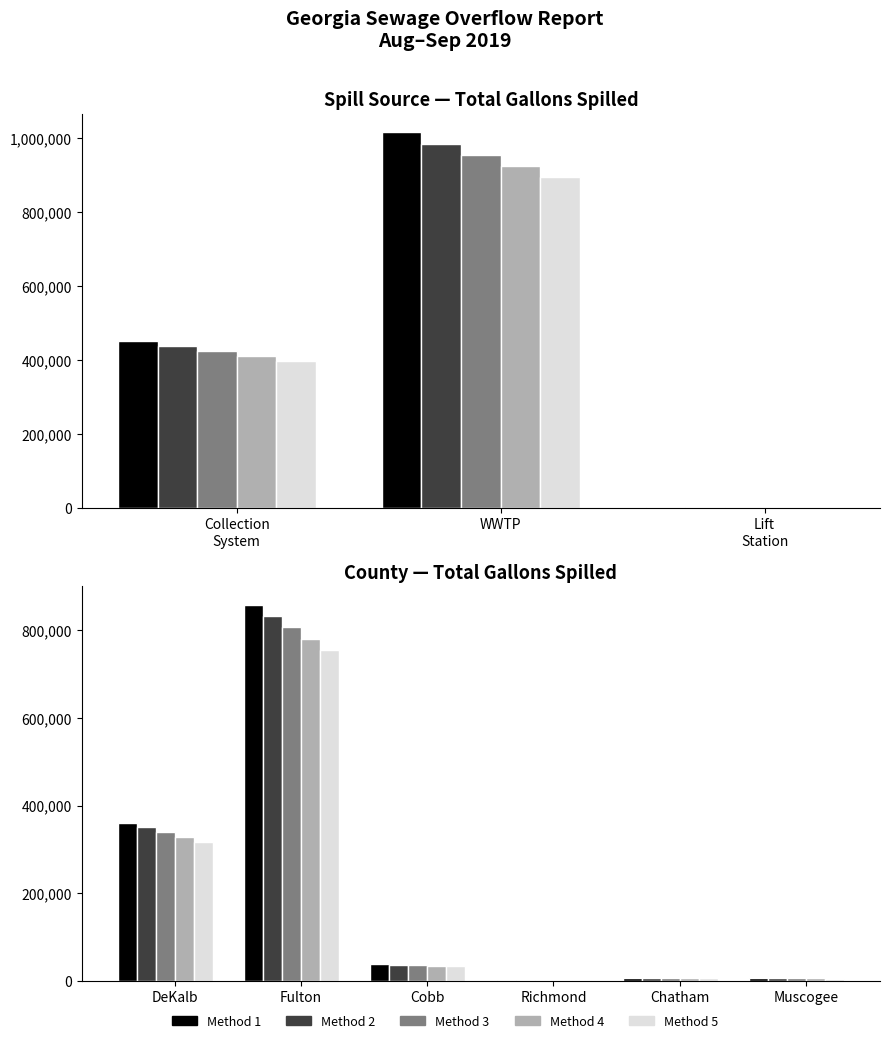

What is the highest value of the Method 4 series?

781078.5